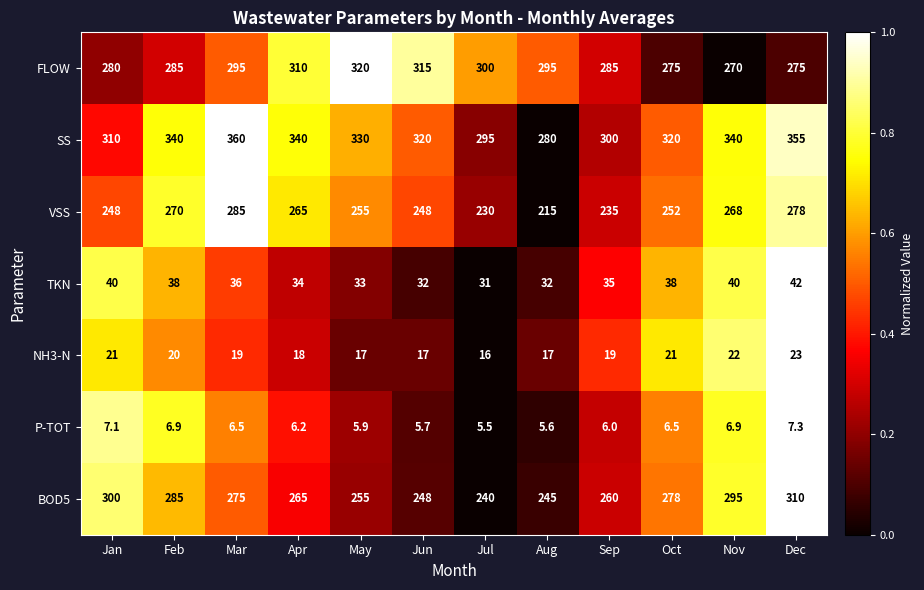

What is the spread (max minus min) of values at Dec?

347.7